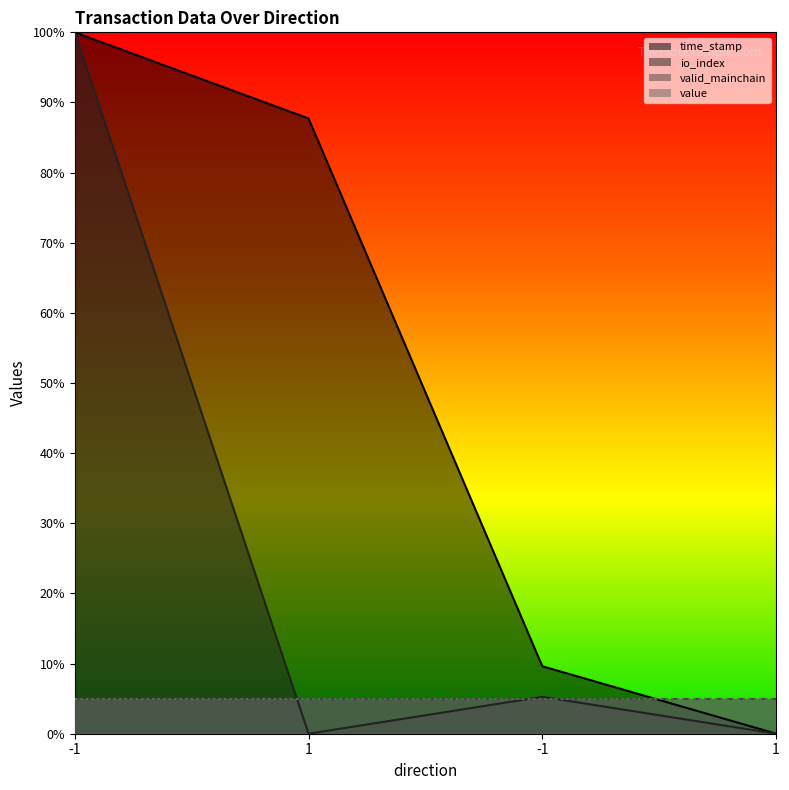

What is the difference between the time_stamp values at 1 and 1?

0.9